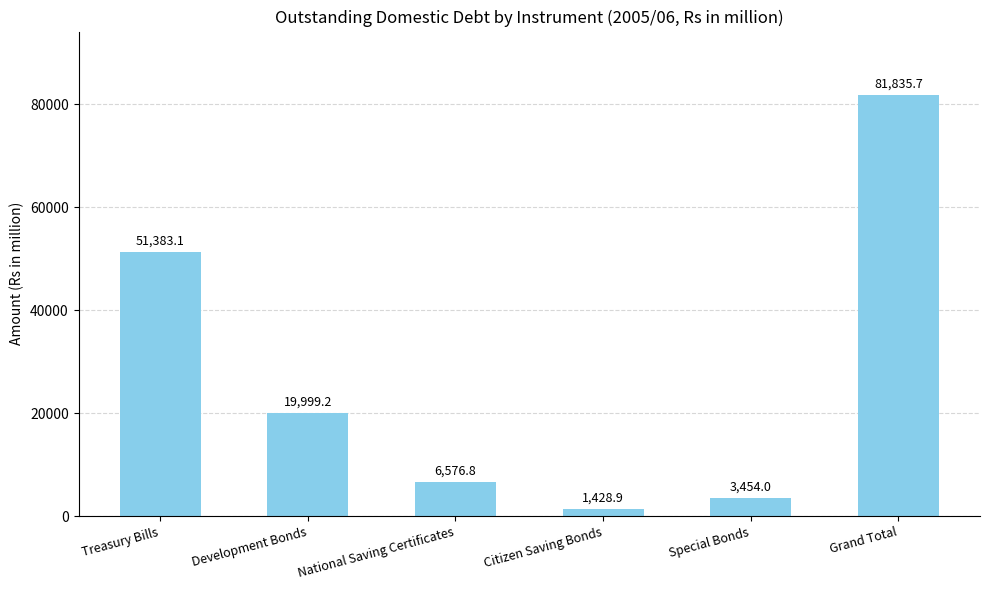

List the labels in order of value, smallest first.

Citizen Saving Bonds, Special Bonds, National Saving Certificates, Development Bonds, Treasury Bills, Grand Total